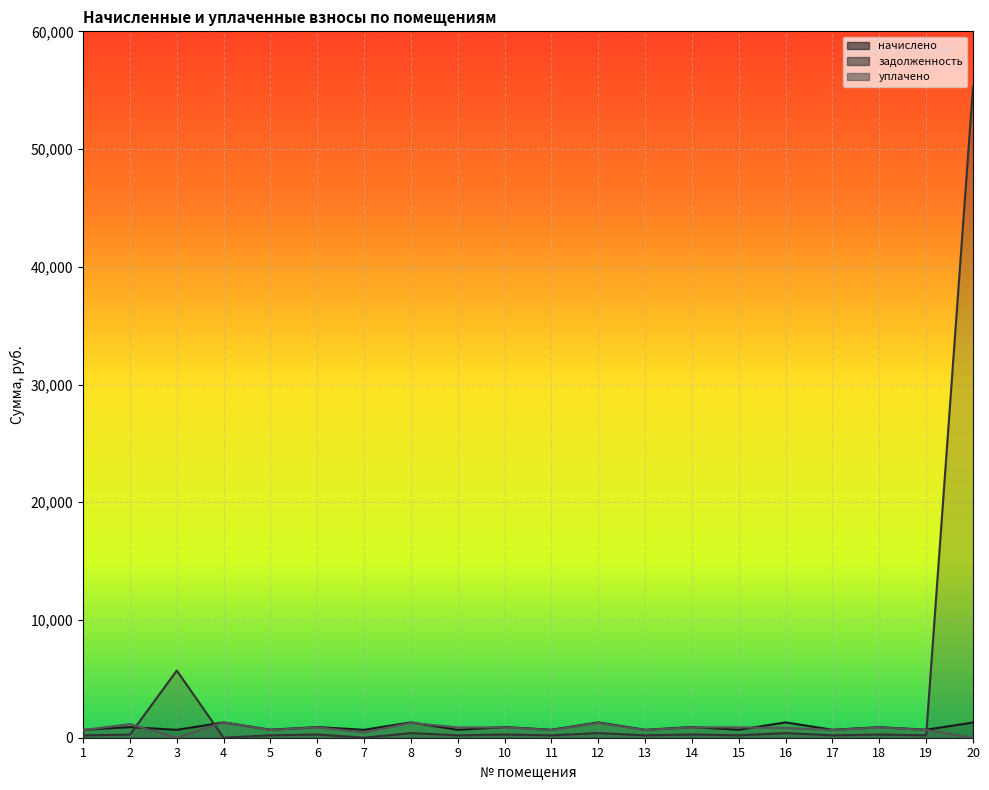

What is the total value across all series at 11?

1535.6